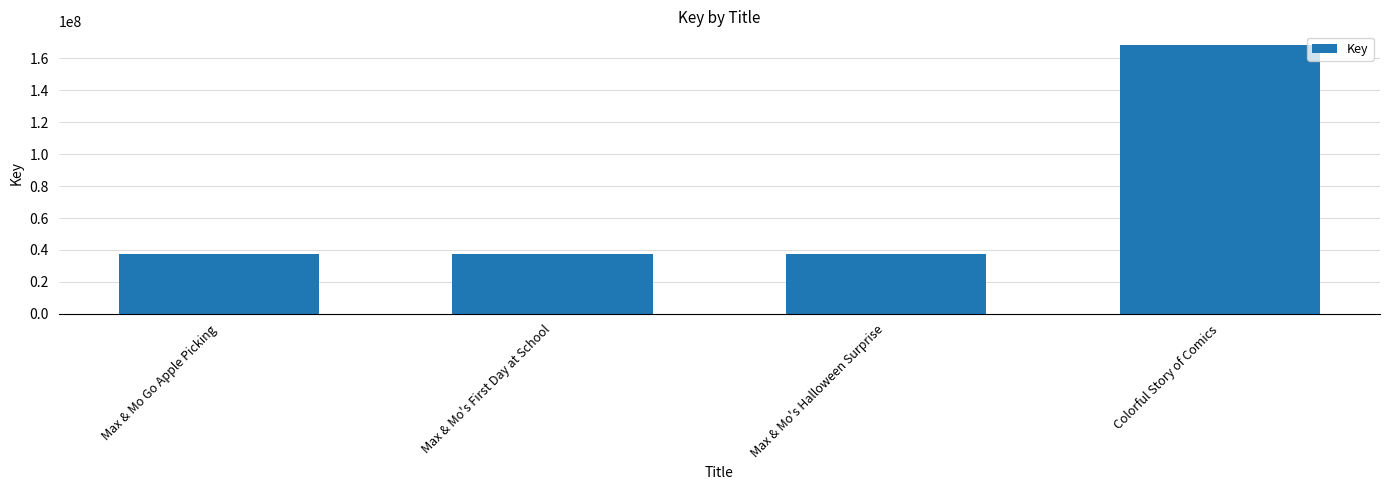

Read the value at Colorful Story of Comics.

168527736